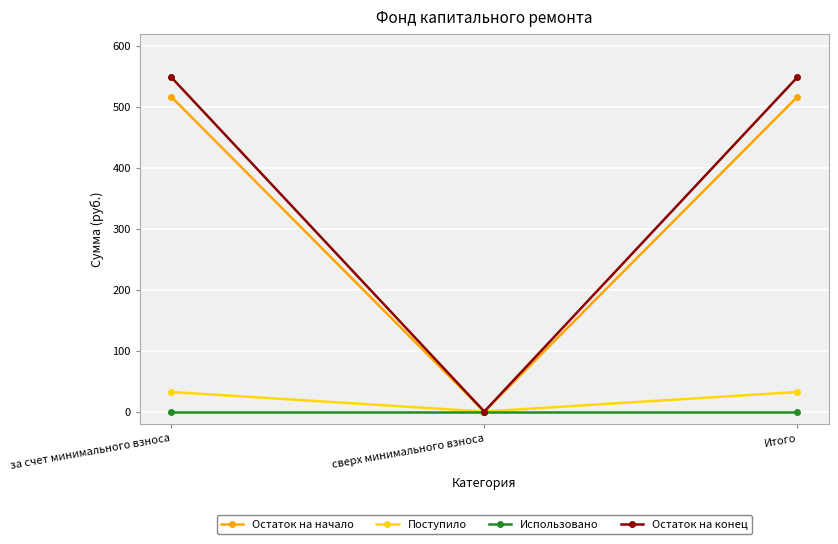

Which series changed the most between за счет минимального взноса and сверх минимального взноса?

Остаток на конец